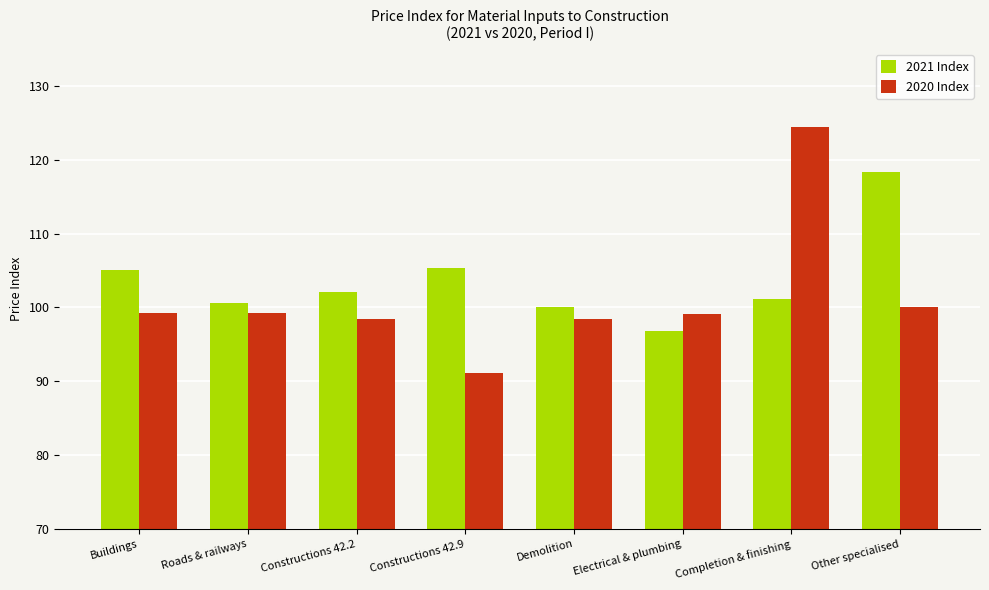

What is the difference between the highest and lowest values at Constructions 42.2?

3.7